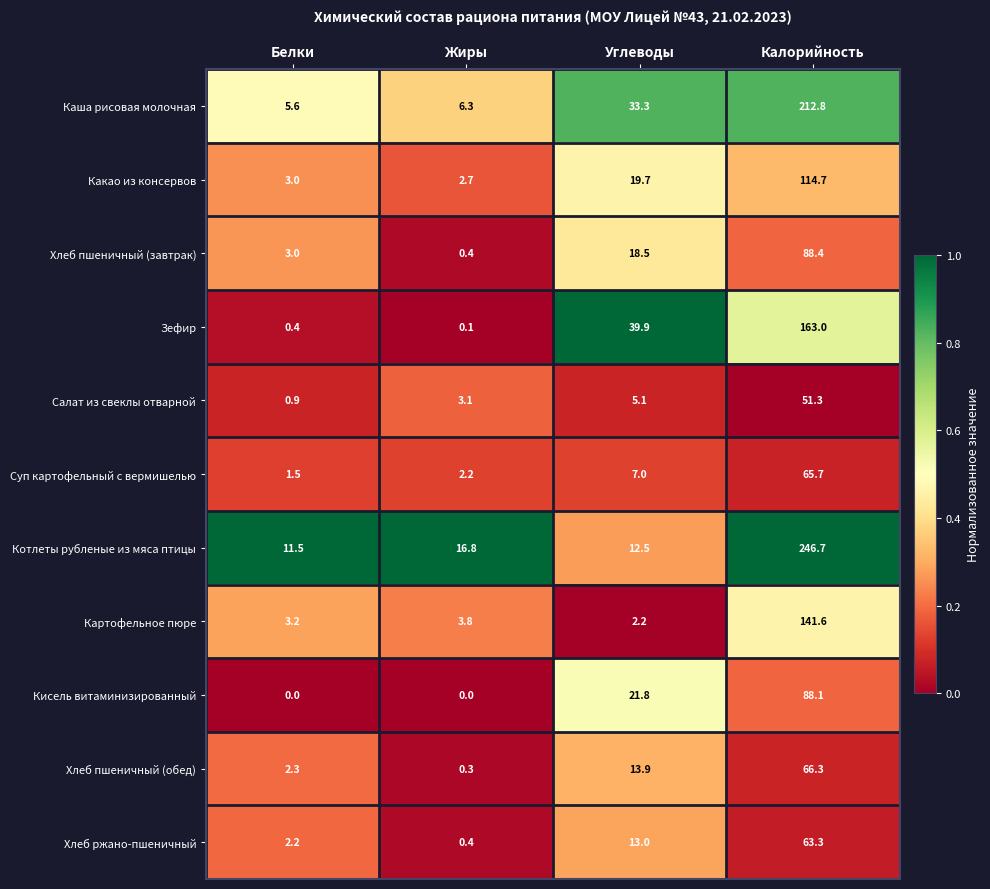

What value does the Каша рисовая молочная series have at Белки?

5.6